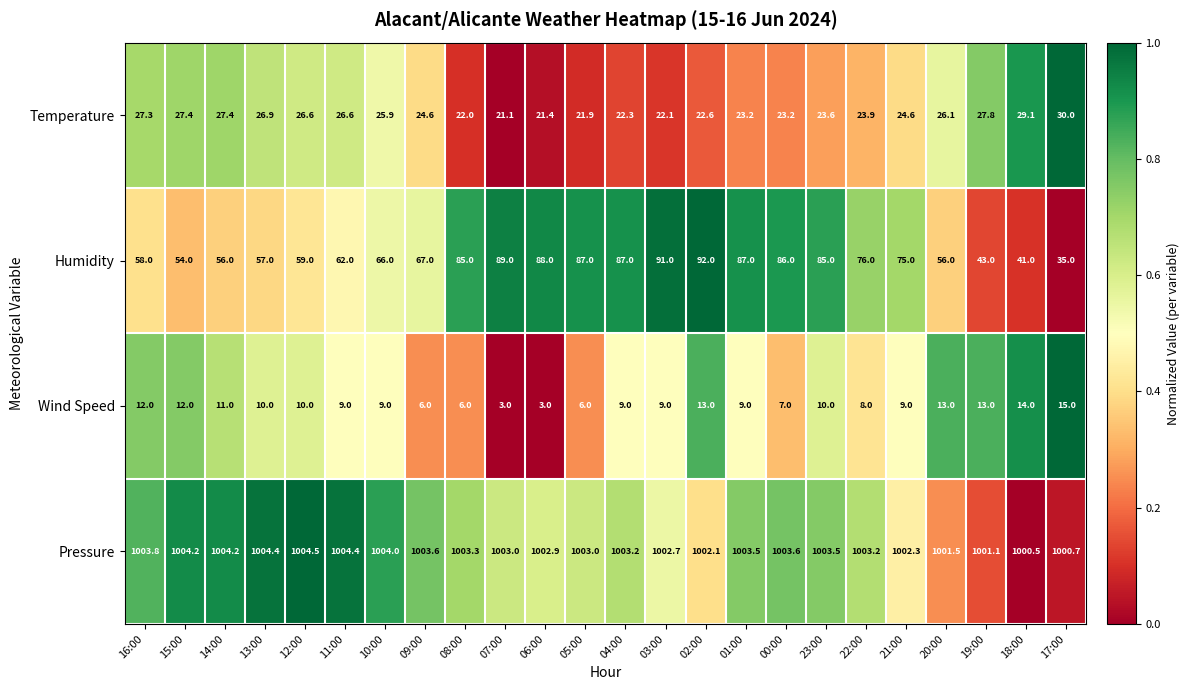

What is the total value across all series at 19:00?

1084.9